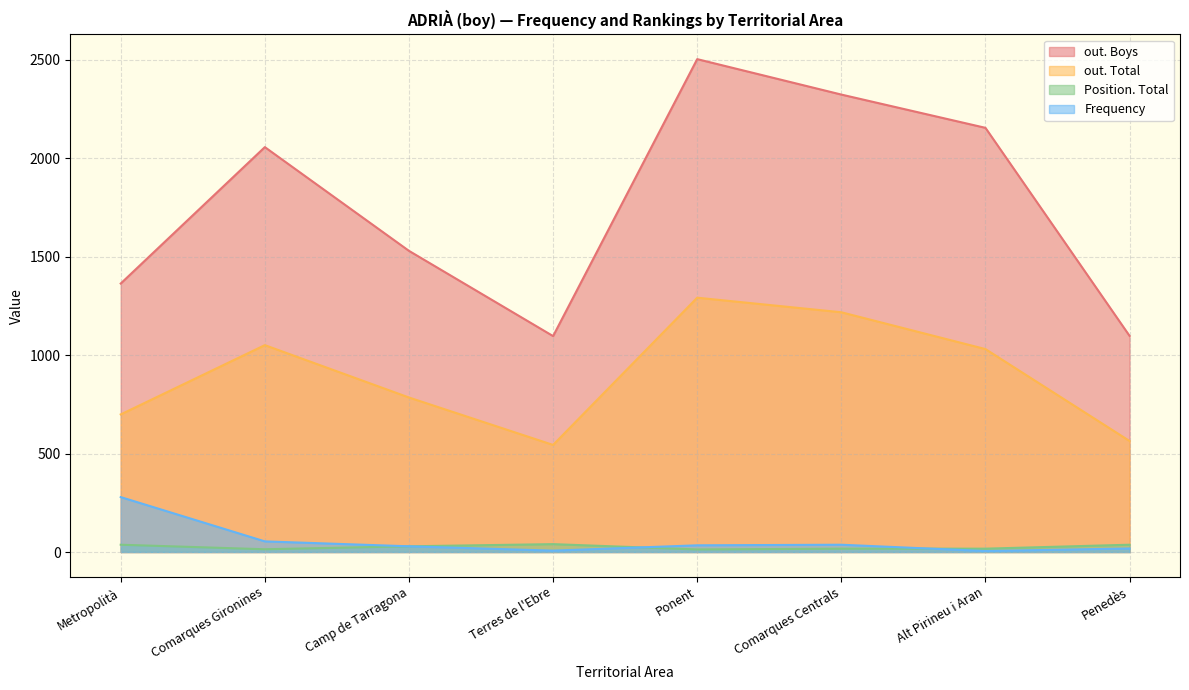

How many distinct data groups are displayed?

4